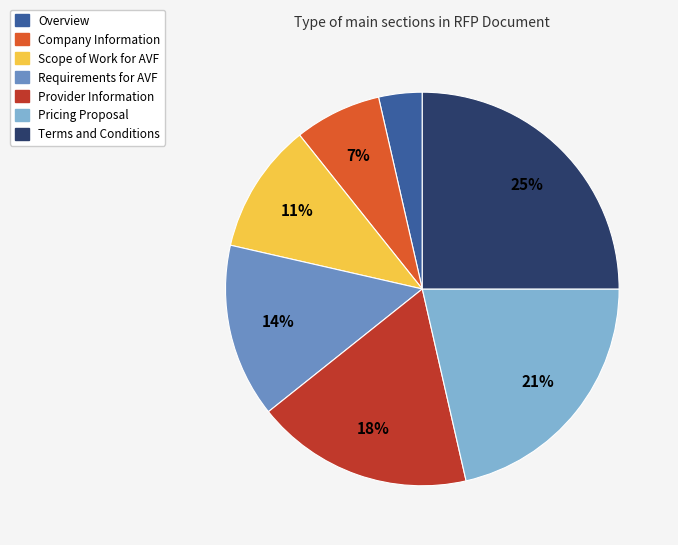

Combined, do Company Information and Overview account for over 50%?

No